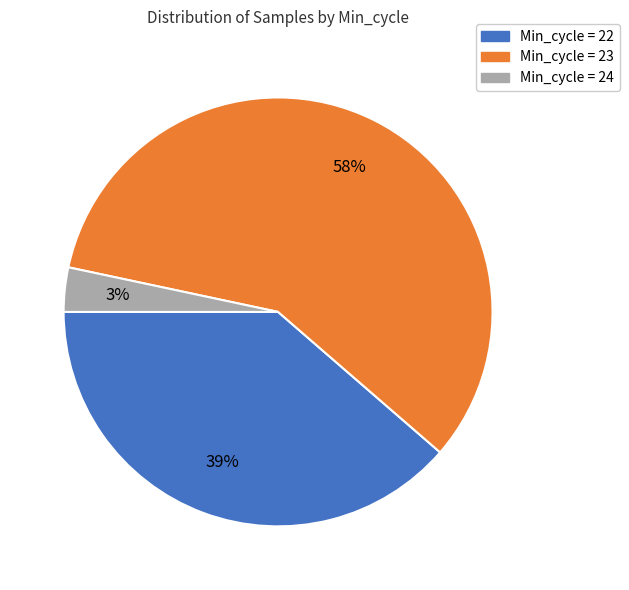

Is there any slice that represents more than half of the pie?

Yes